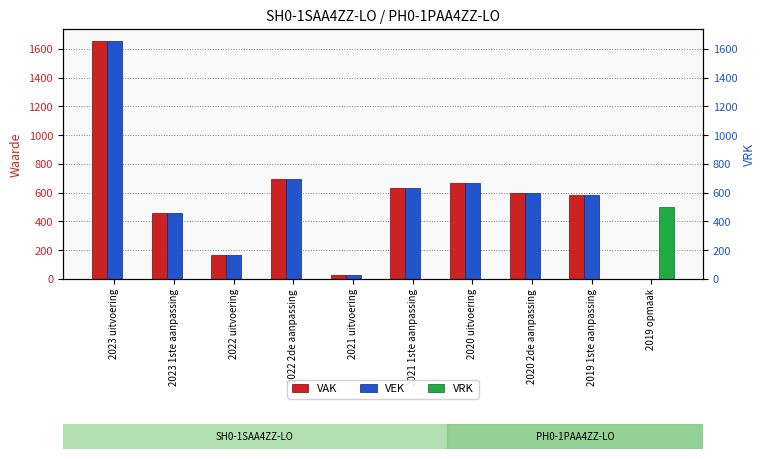

What is the greatest value displayed?

1656